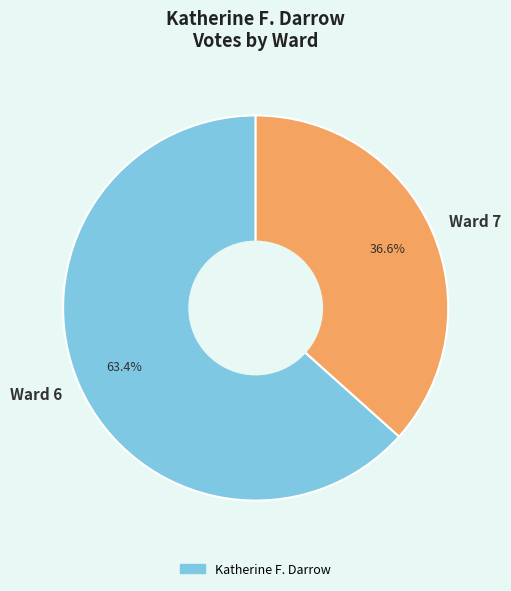

Between Ward 6 and Ward 7, which is larger?

Ward 6